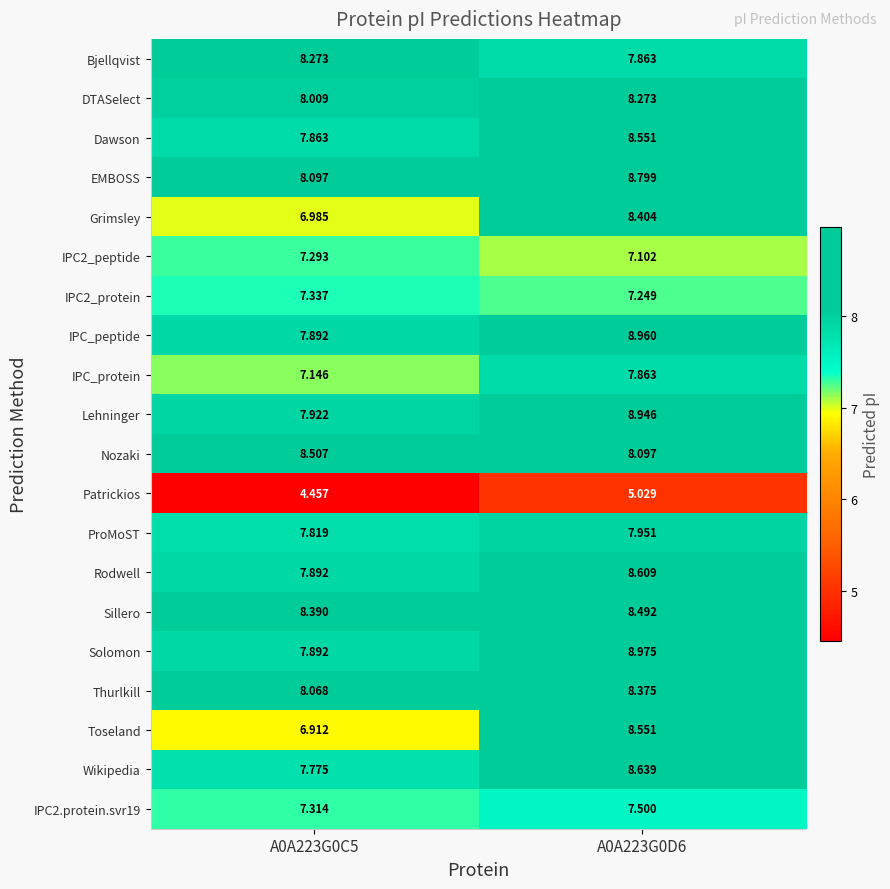

At how many categories does at least one series exceed 8?

2